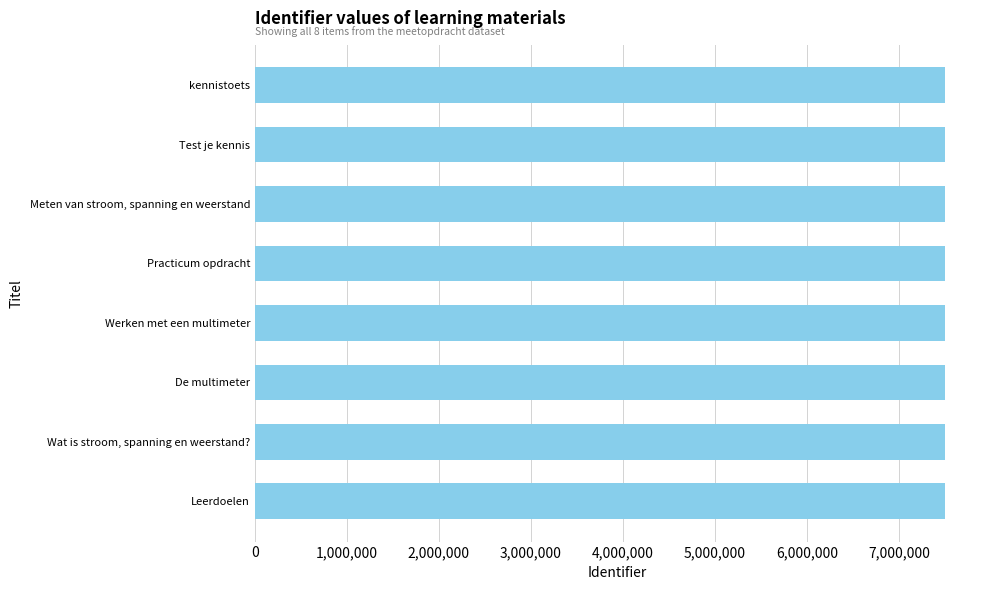

True or false: the data shows 11744780 at Wat is stroom, spanning en weerstand?.

False